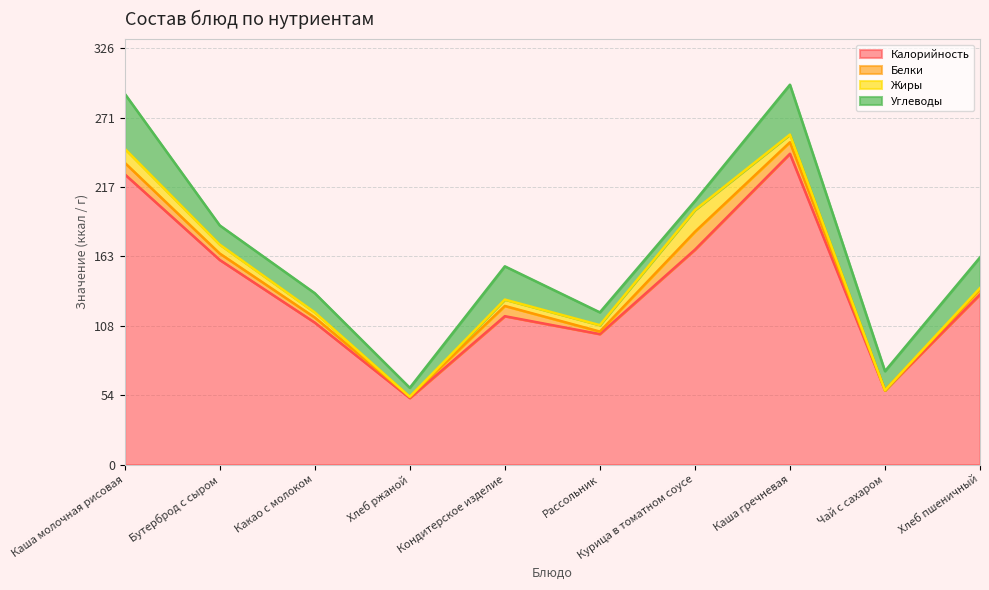

True or false: Белки has a value of 3 at Бутерброд с сыром.

False